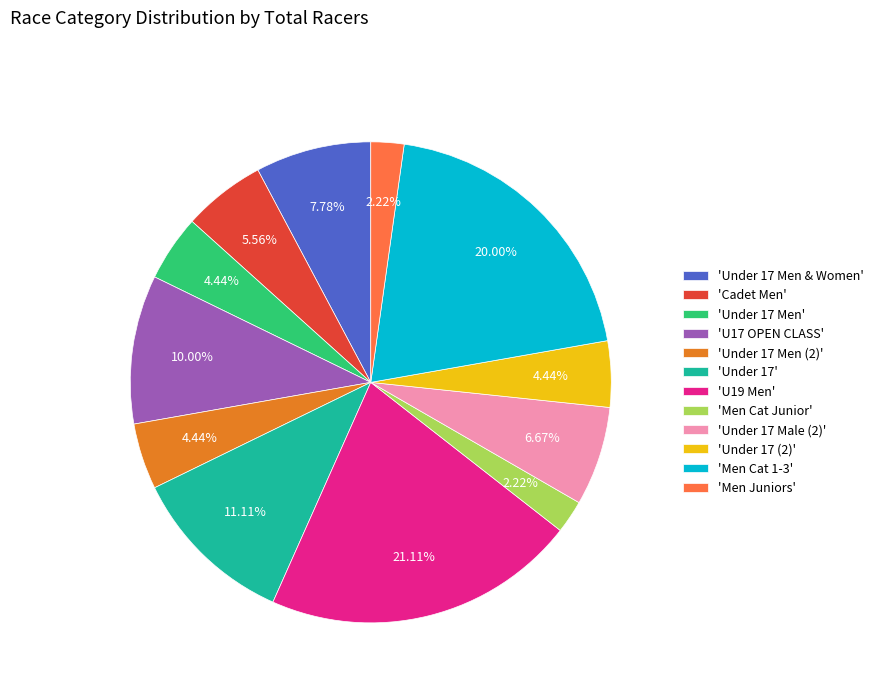

Does any single category account for the majority?

No